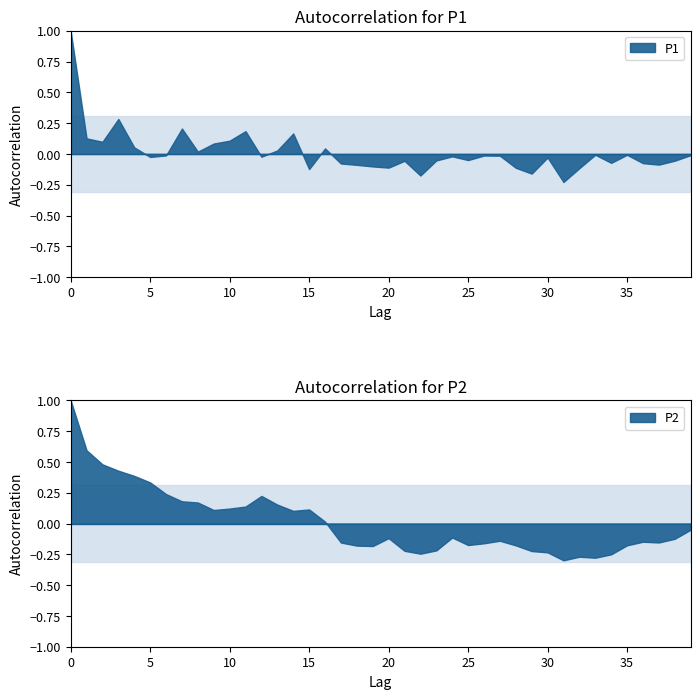

True or false: P1 and P2 intersect in this chart.

False